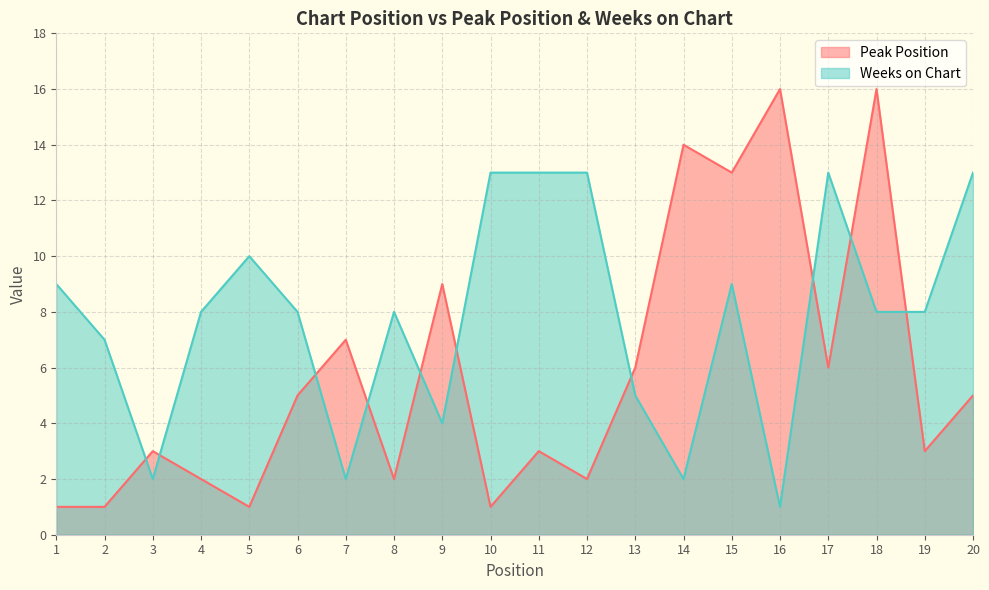

What is the spread (max minus min) of values at 4?

6